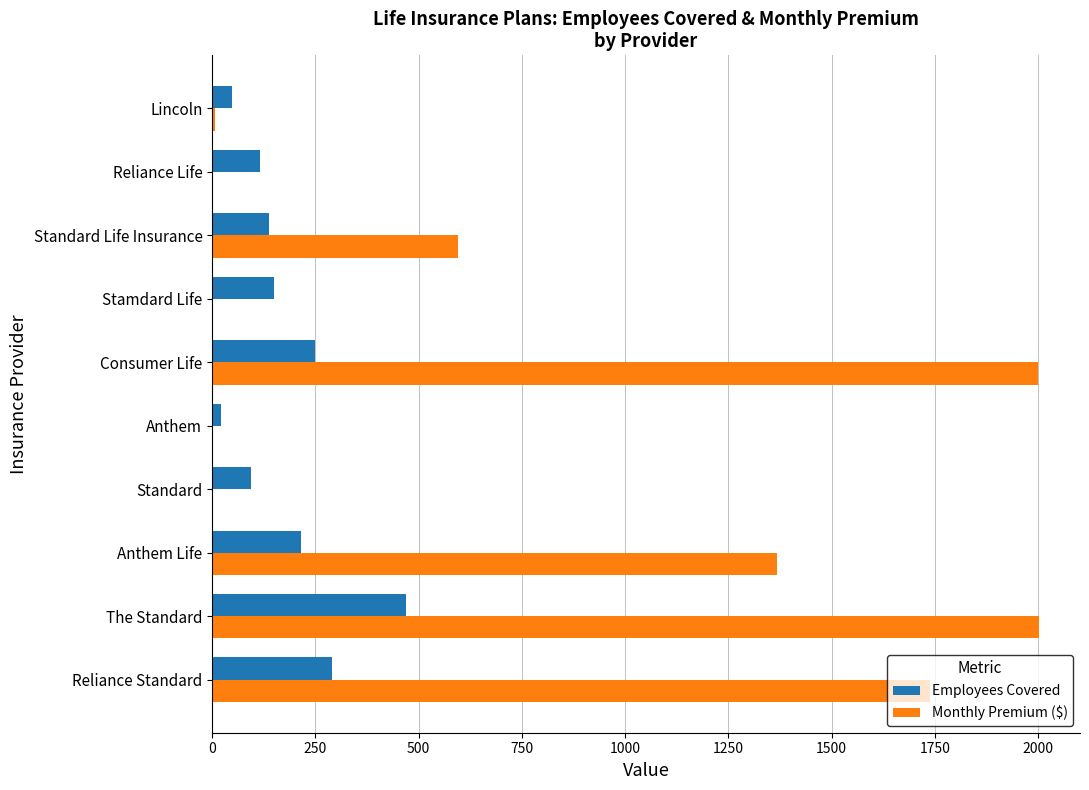

What is the maximum value shown in the chart?

2001.7